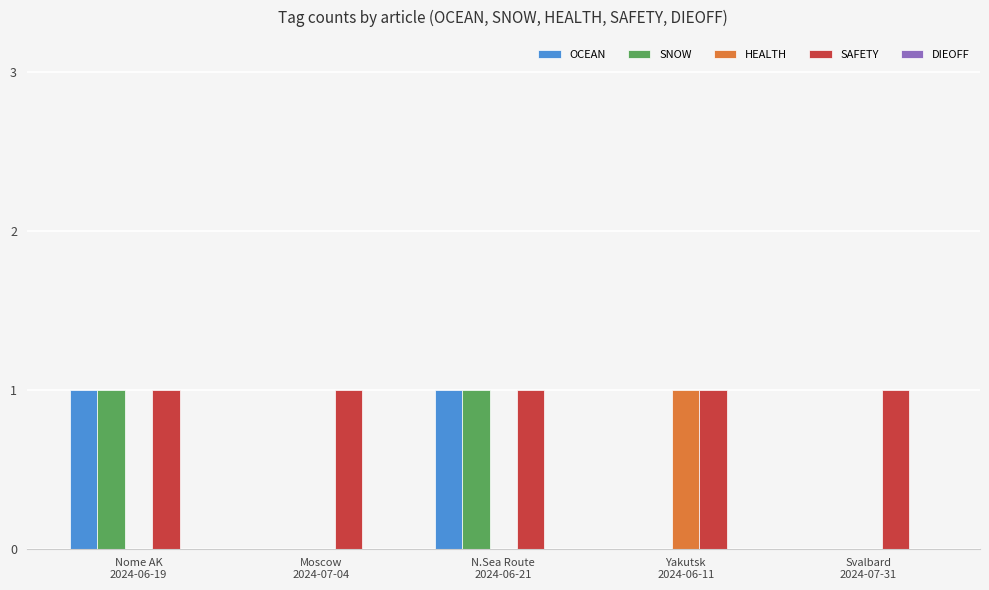

Is it true that SAFETY equals 1 at Moscow
2024-07-04?

True